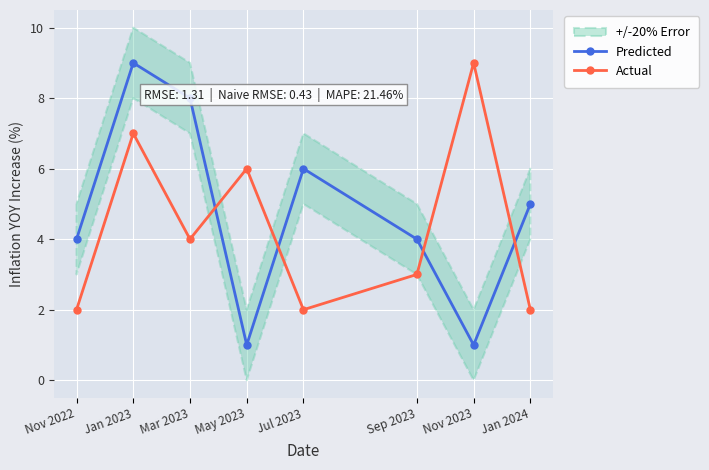

Which series has the largest range (max minus min)?

Predicted